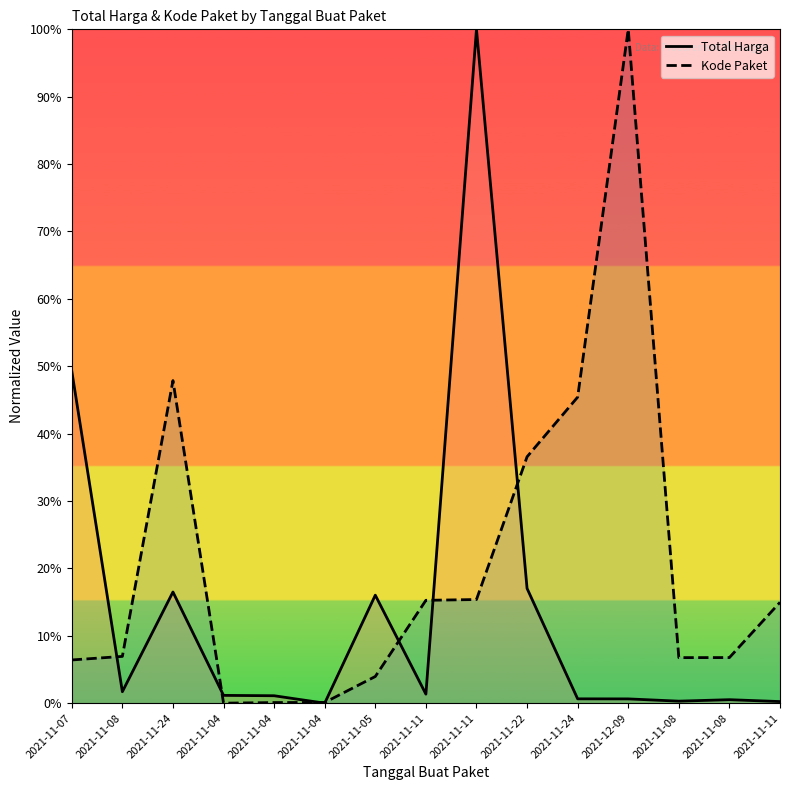

What is the label of the 10th point from the left?

2021-11-22